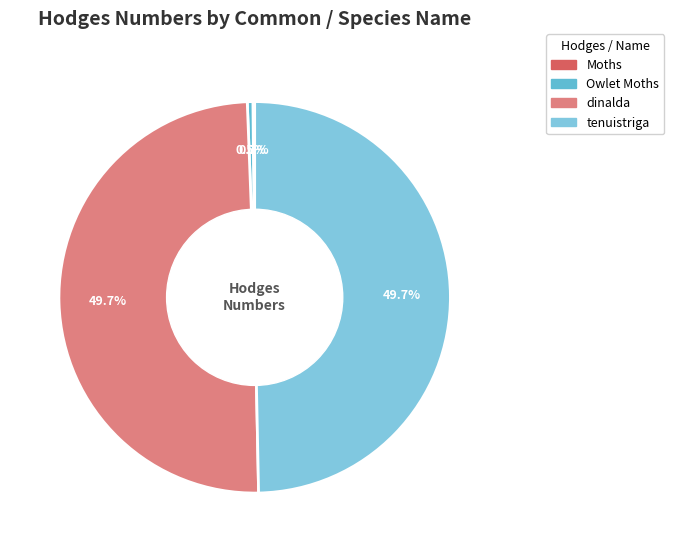

What is the largest slice in the pie chart?

dinalda